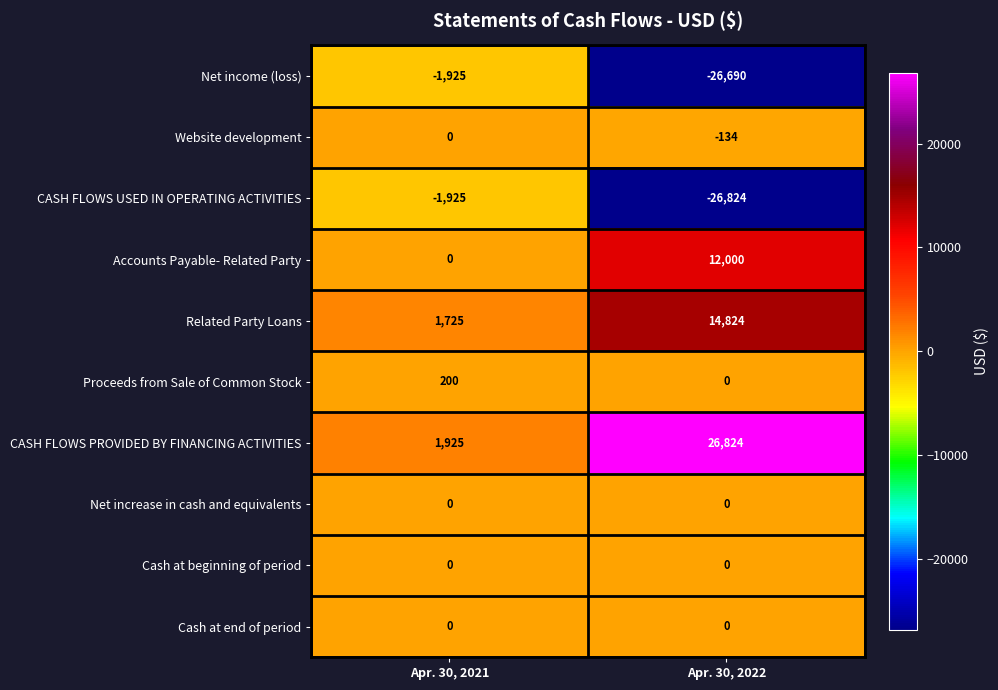

Is the value of Related Party Loans at Apr. 30, 2022 greater than the value of Accounts Payable- Related Party at Apr. 30, 2022?

Yes